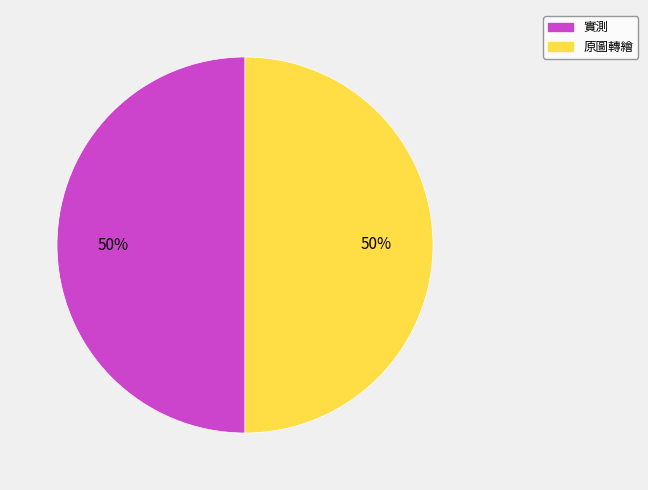

To the nearest percent, what is the difference between the largest and smallest slice percentages?

0%